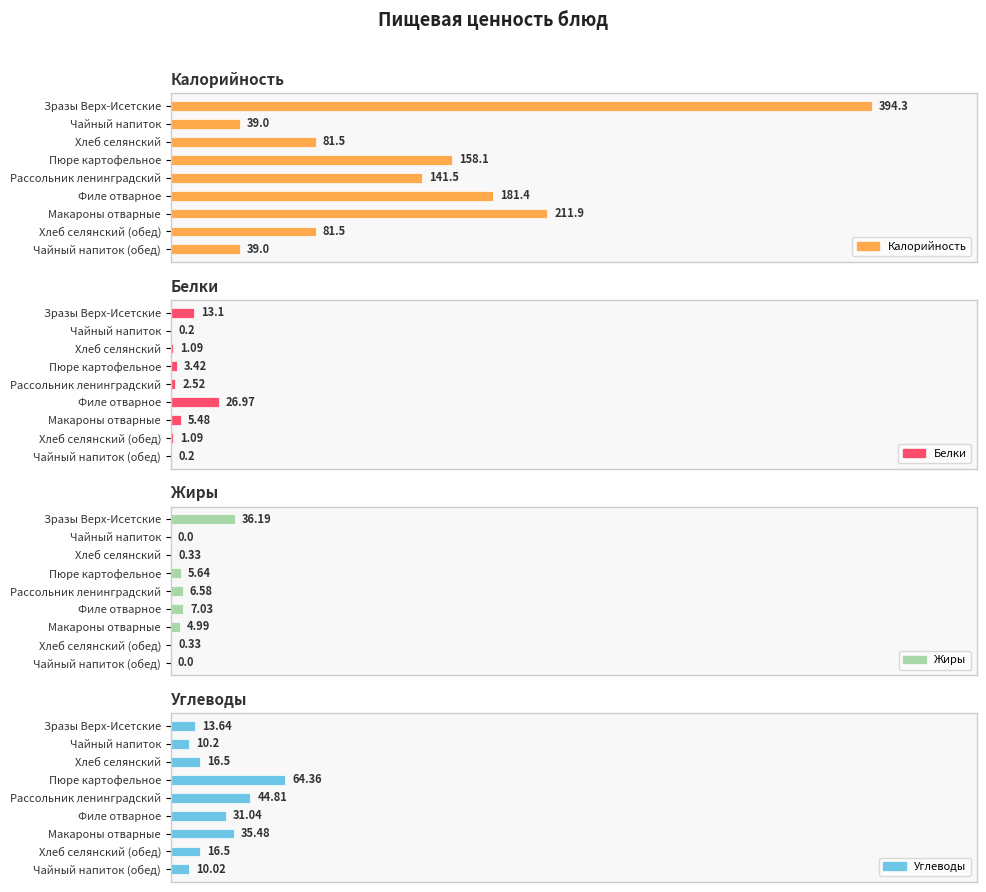

Which series has the largest total across all categories?

Калорийность